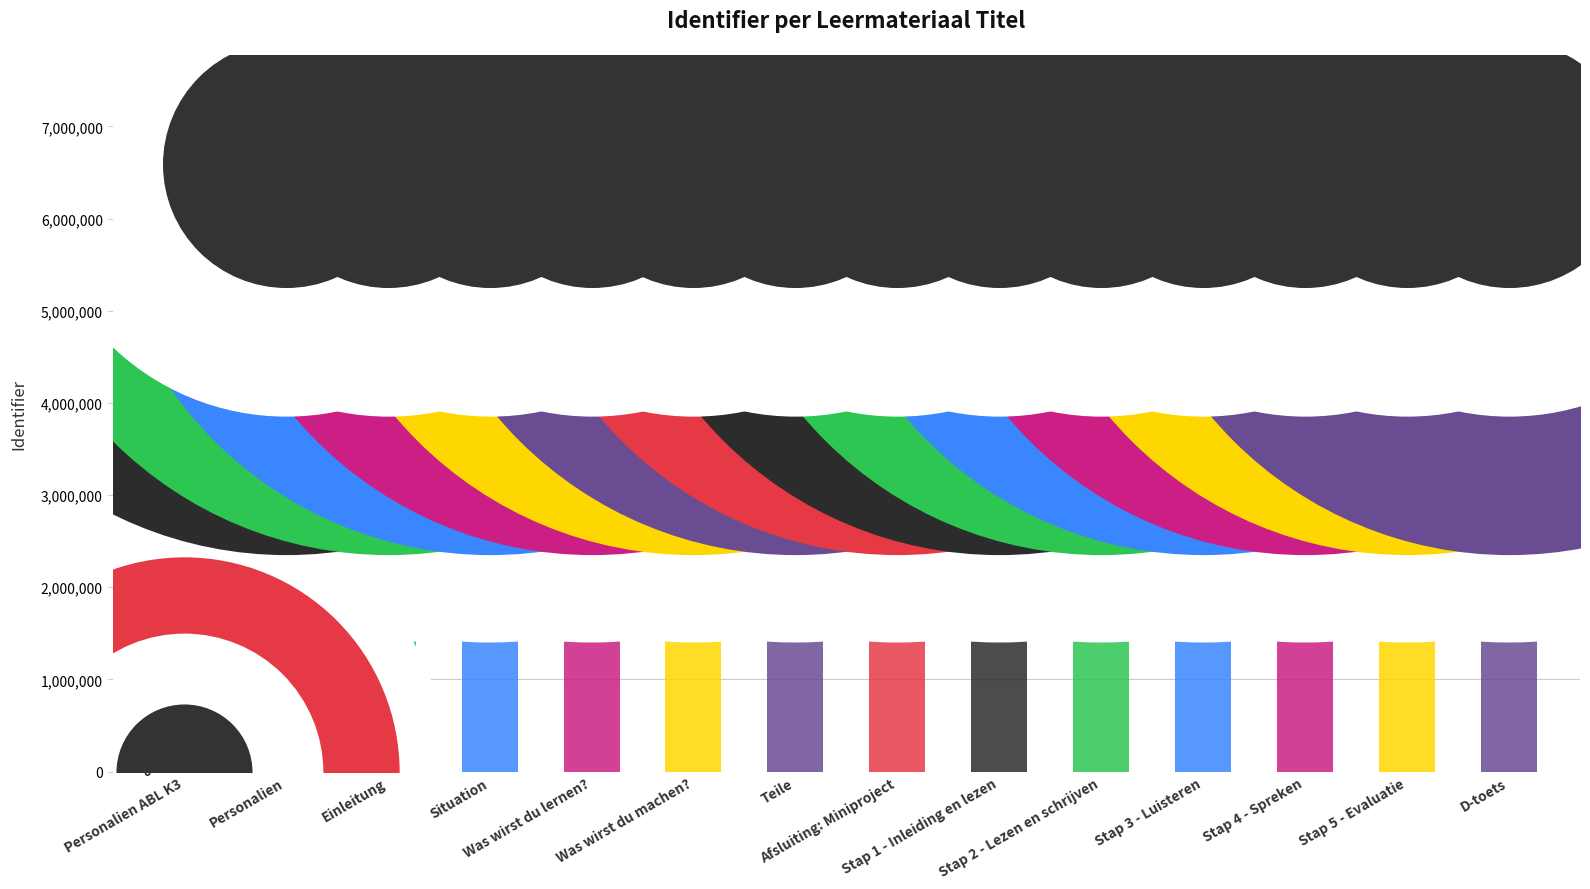

What is the ratio of the value at Situation to the value at Was wirst du machen??

1.0